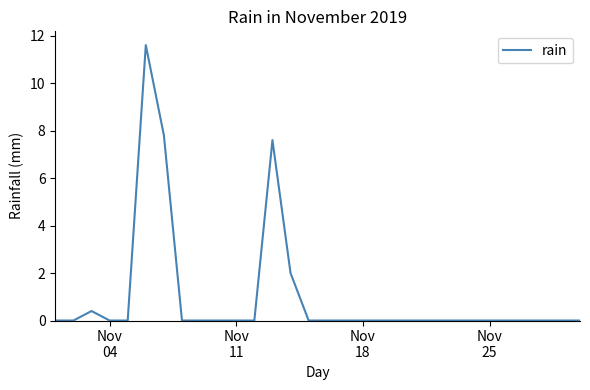

What is the maximum value shown in the chart?

11.6